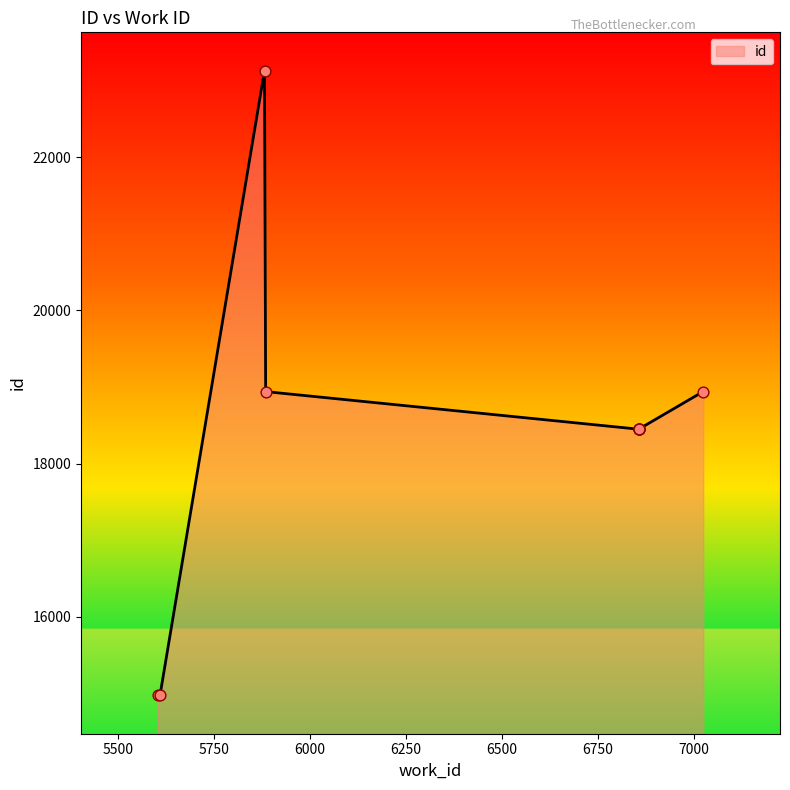

Approximately how many times larger is the value at 6858 compared to 5604?

1.2